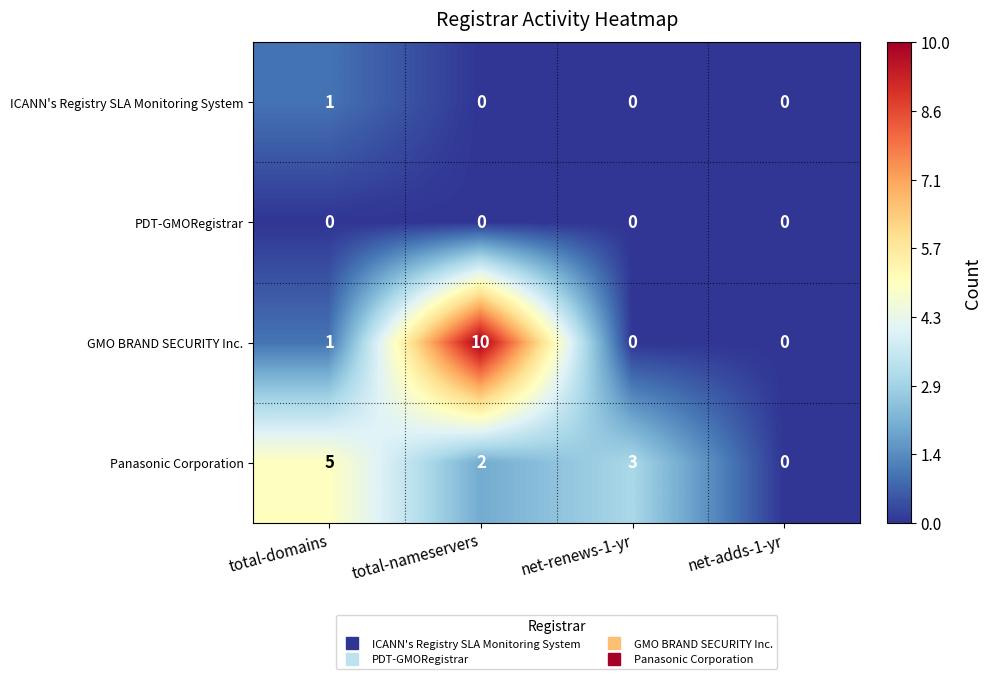

At which label is GMO BRAND SECURITY Inc. closest to 5?

total-domains